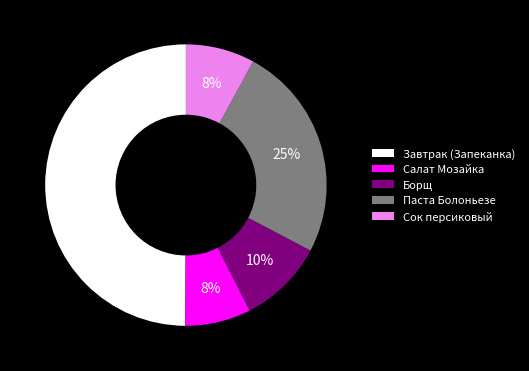

To the nearest percent, what portion does Паста Болоньезе represent?

25%